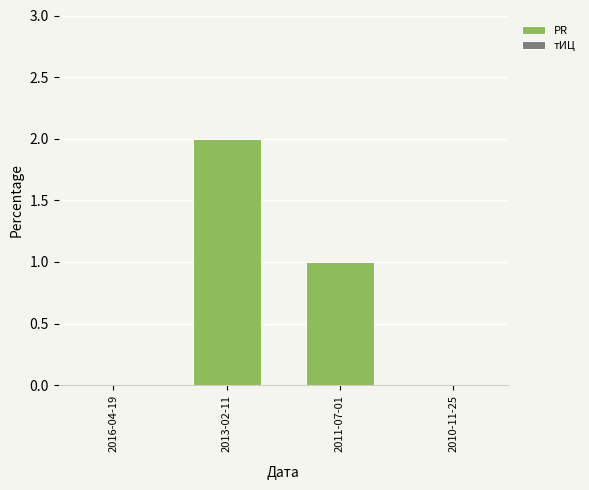

Which has a higher value, 2011-07-01 or 2013-02-11?

2013-02-11